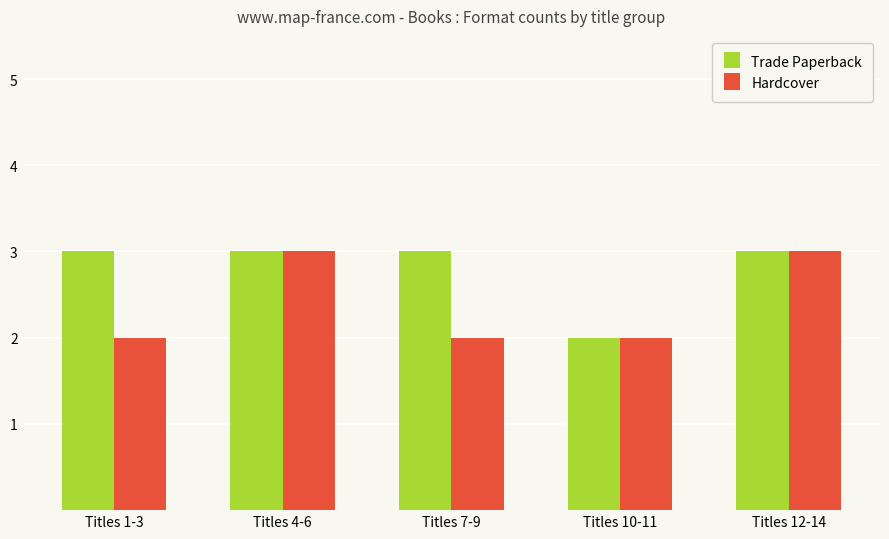

The value of Trade Paperback at Titles 1-3 is 3. True or false?

True